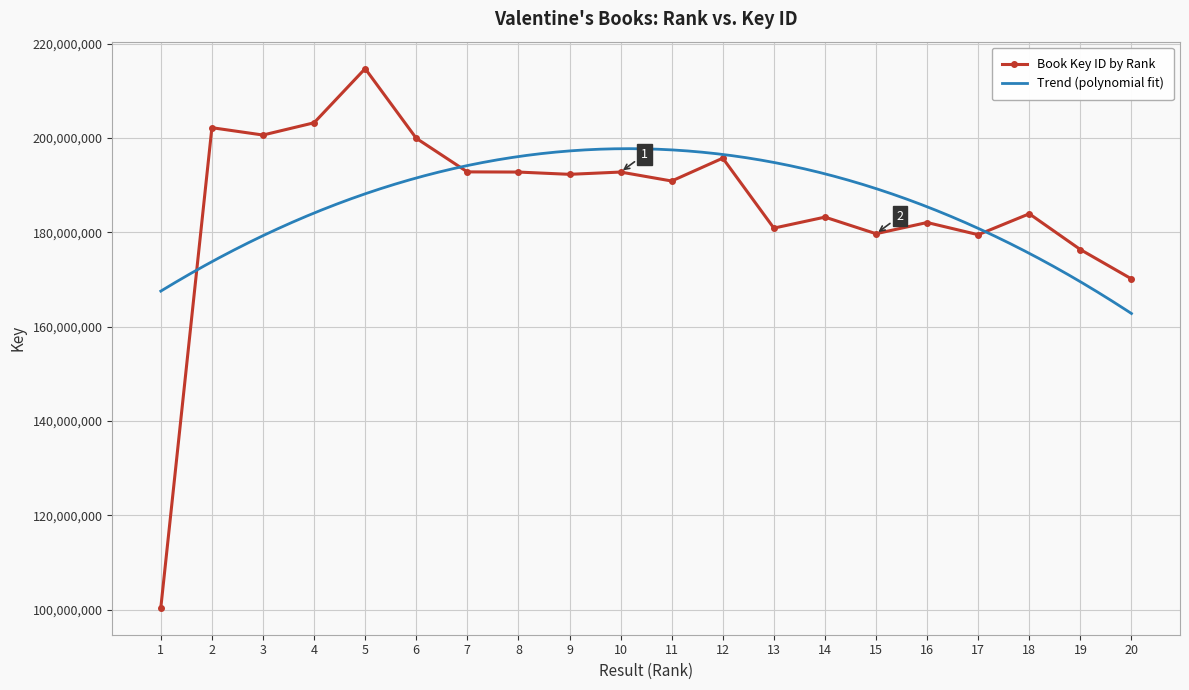

Is this an area chart (filled region under the line)?

No